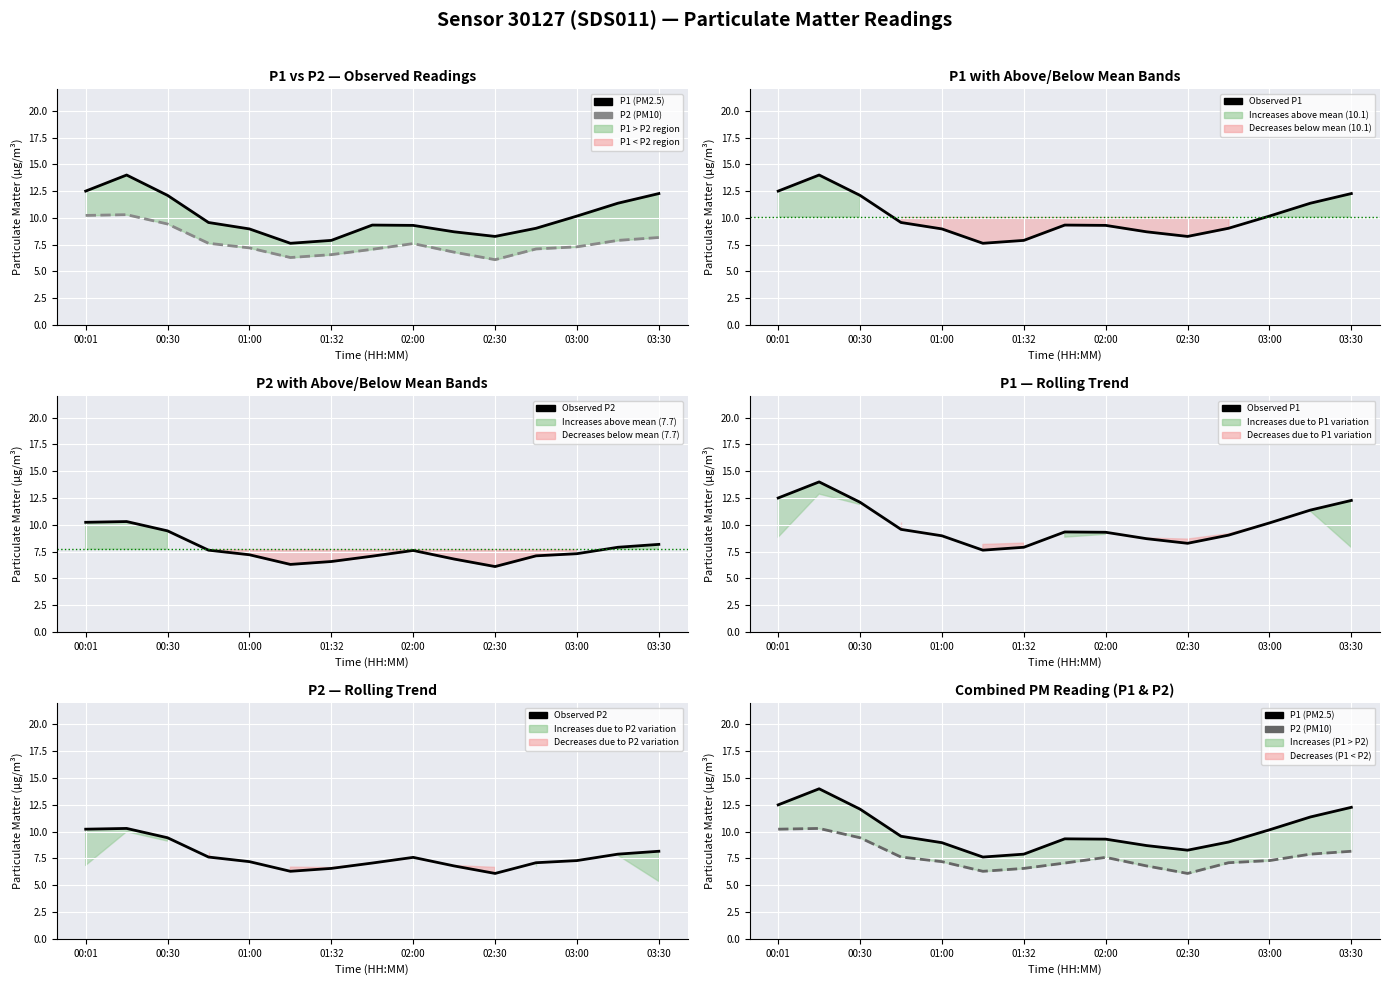

At how many categories does at least one series exceed 12?

4